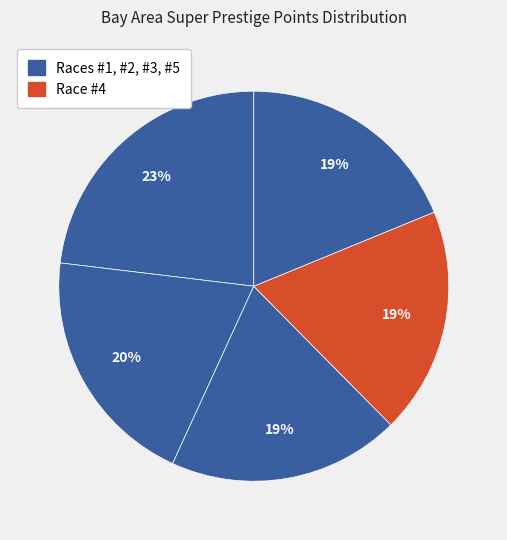

Count the number of slices in the pie.

5